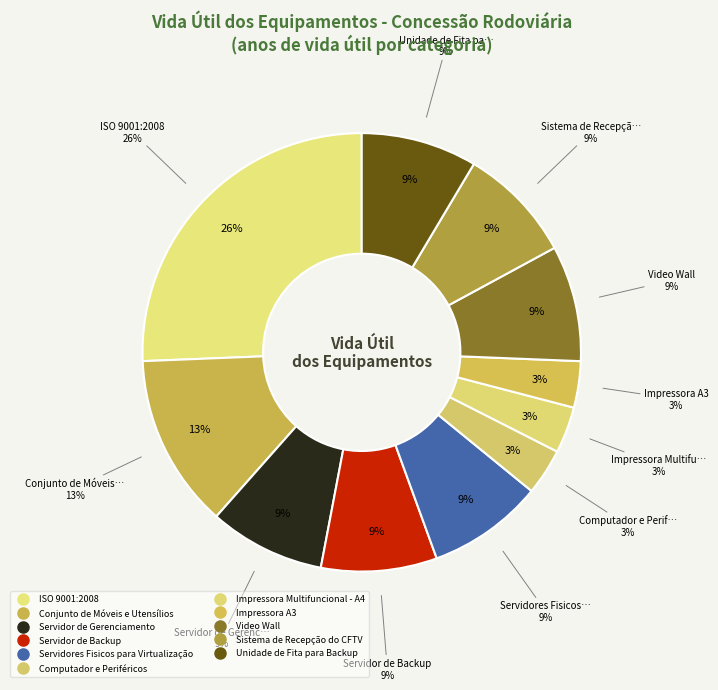

Rank the categories by value from lowest to highest.

Computador e Periféricos, Impressora Multifuncional - A4, Impressora A3, Servidor de Gerenciamento, Servidor de Backup, Servidores Fisicos para Virtualização, Video Wall, Sistema de Recepção do CFTV, Unidade de Fita para Backup, Conjunto de Móveis e Utensílios, ISO 9001:2008